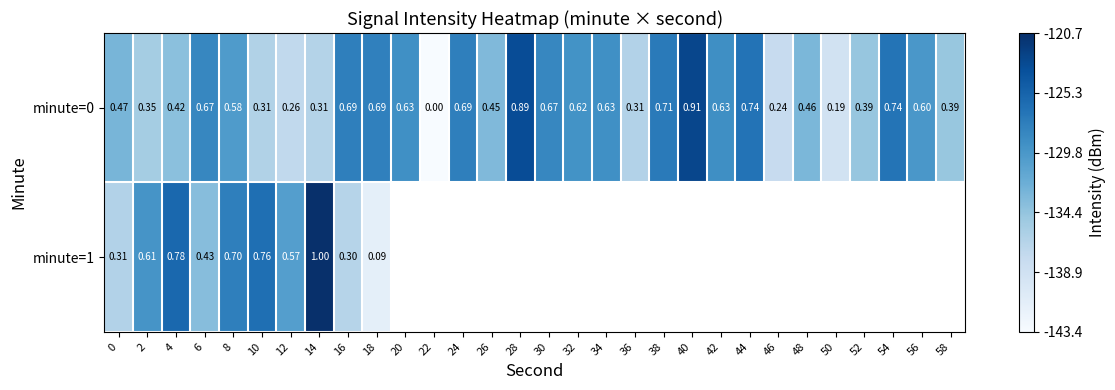

True or false: minute=0 has a value of 0.4 at 4.

True